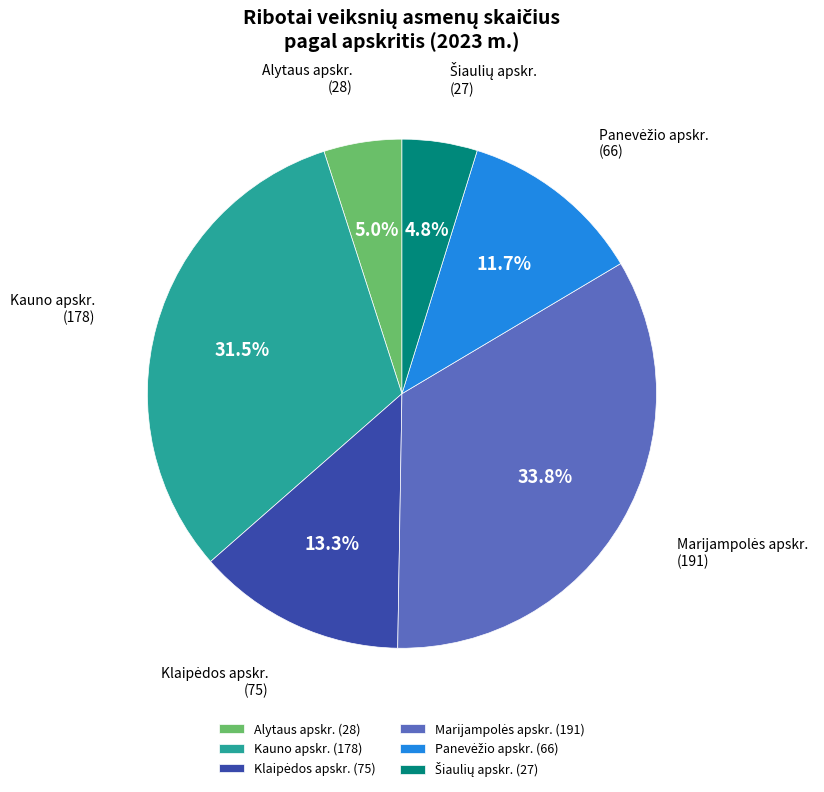

Count the number of slices in the pie.

6